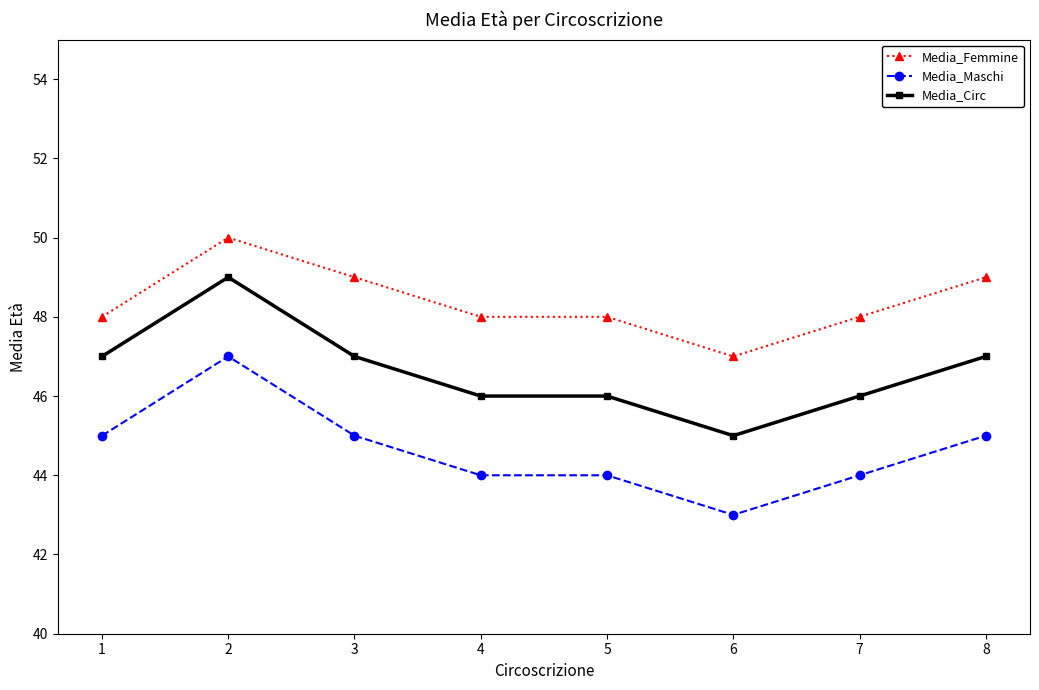

Reading left to right, transcribe all the data shown in this chart.

Media_Femmine: 1=48	2=50	3=49	4=48	5=48	6=47	7=48	8=49
Media_Maschi: 1=45	2=47	3=45	4=44	5=44	6=43	7=44	8=45
Media_Circ: 1=47	2=49	3=47	4=46	5=46	6=45	7=46	8=47